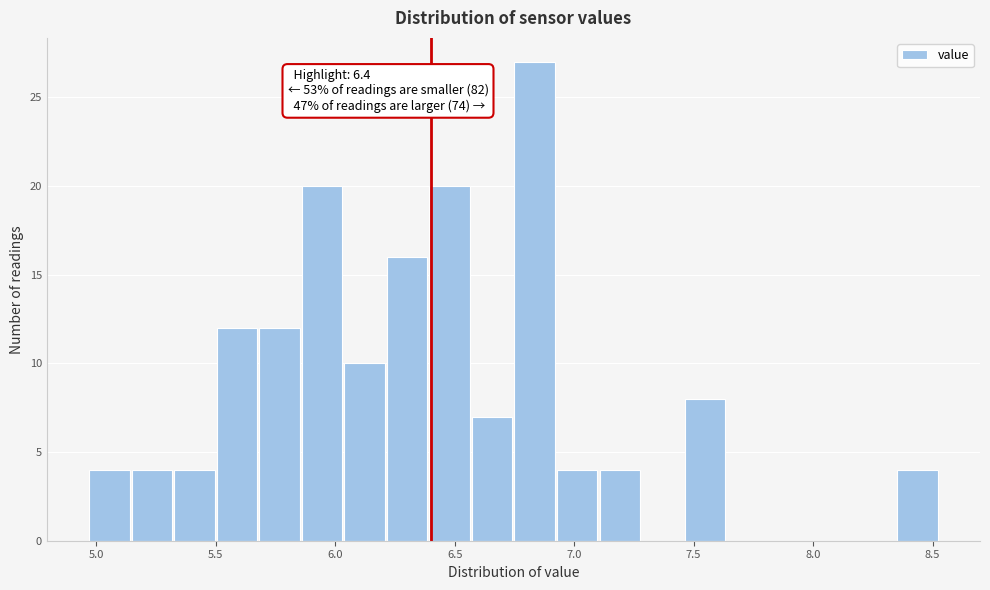

Around what value on the x-axis is the tallest bar? Give the approximate position of its centre, as read against the axis.

6.85